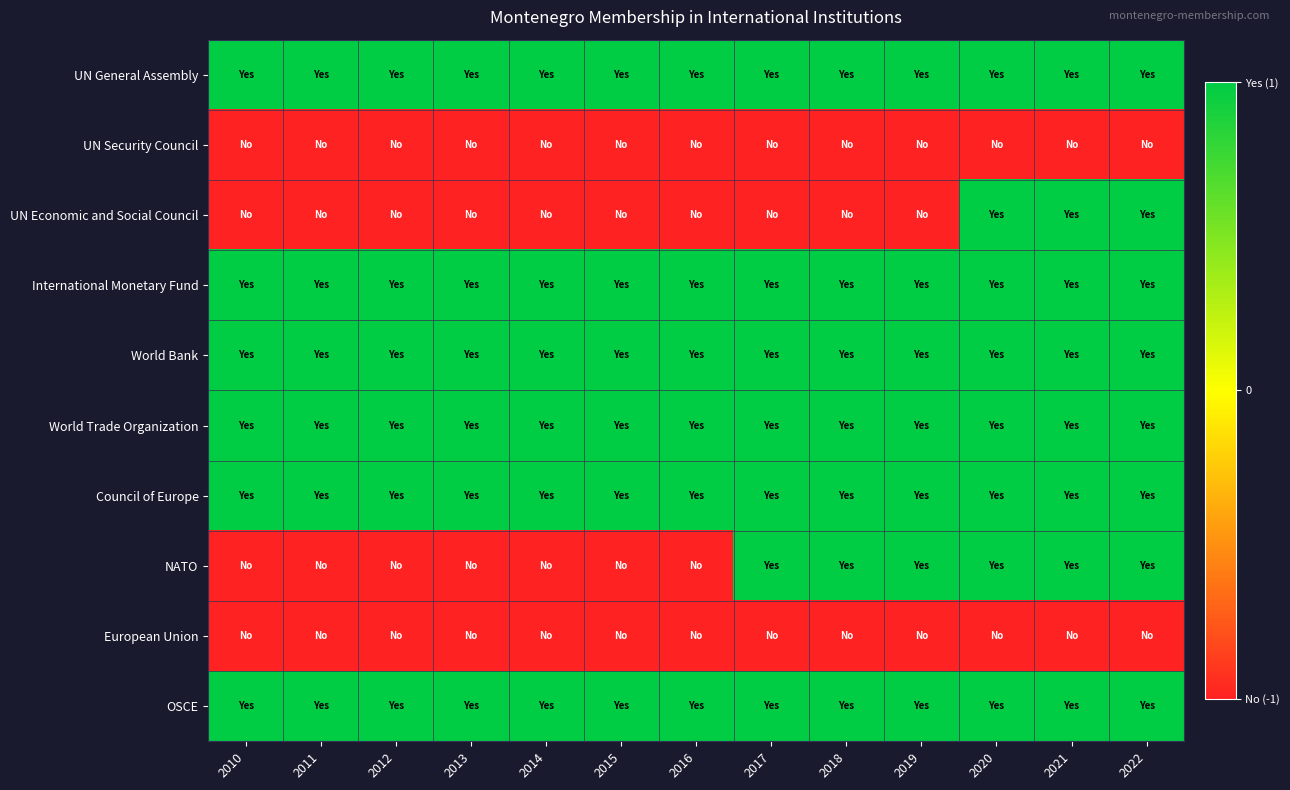

What is the greatest value displayed?

1